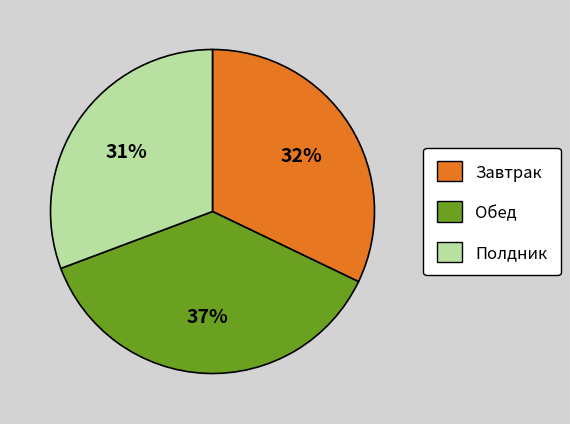

Do Полдник and Обед together represent more than half of the pie?

Yes